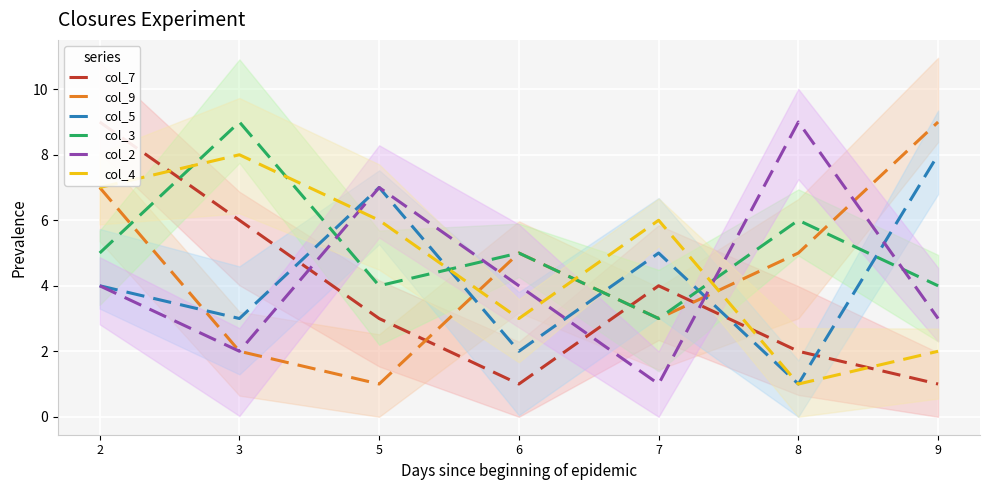

How many intersections are there between col_9 and col_3?

2